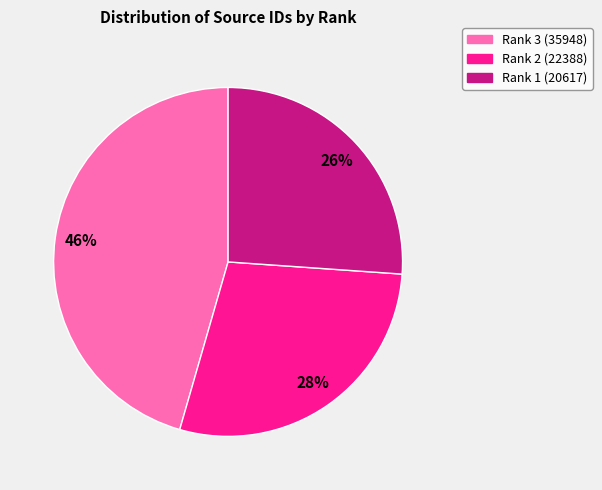

How many segments does this pie chart have?

3